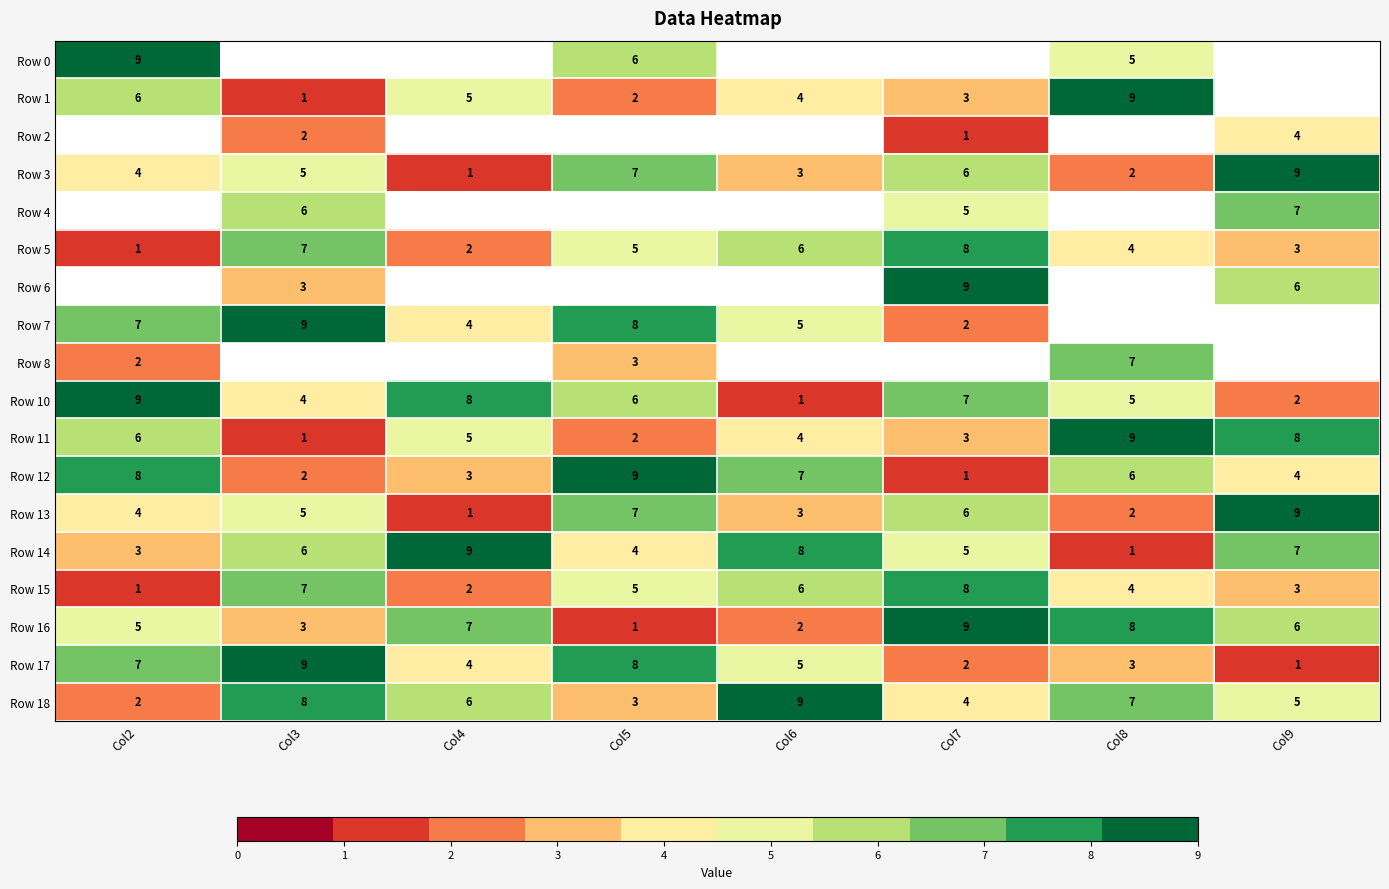

True or false: Row 14 has a value of 5 at Col9.

False